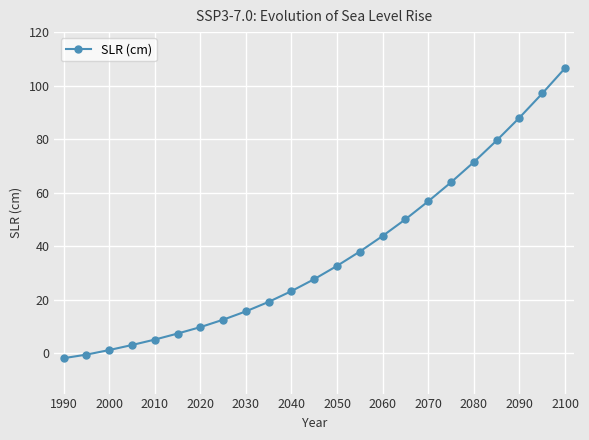

Is this an area chart (filled region under the line)?

No